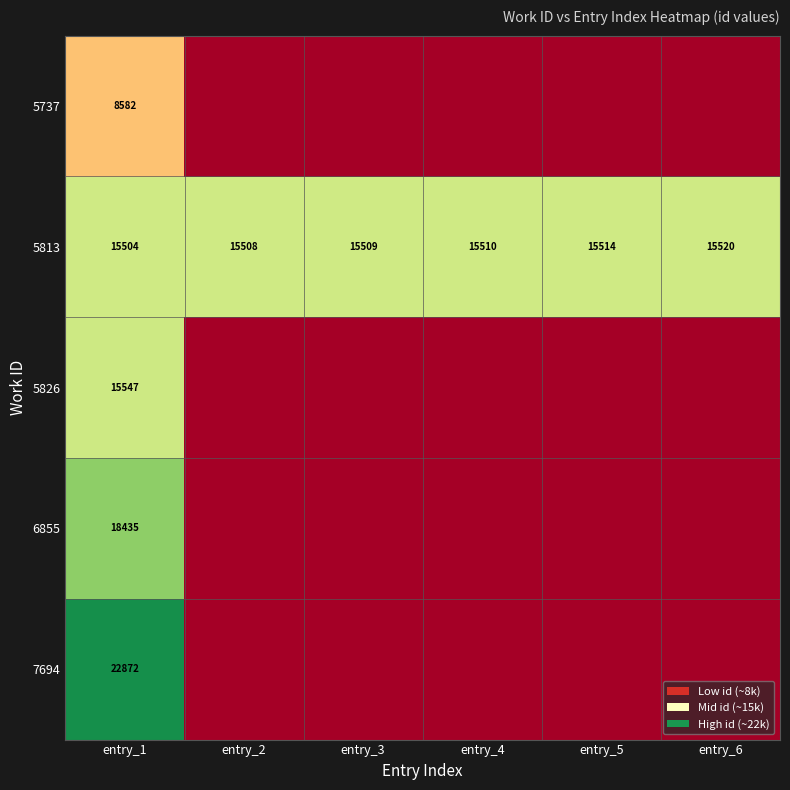

How many values in the 5813 series are below 15510?

3